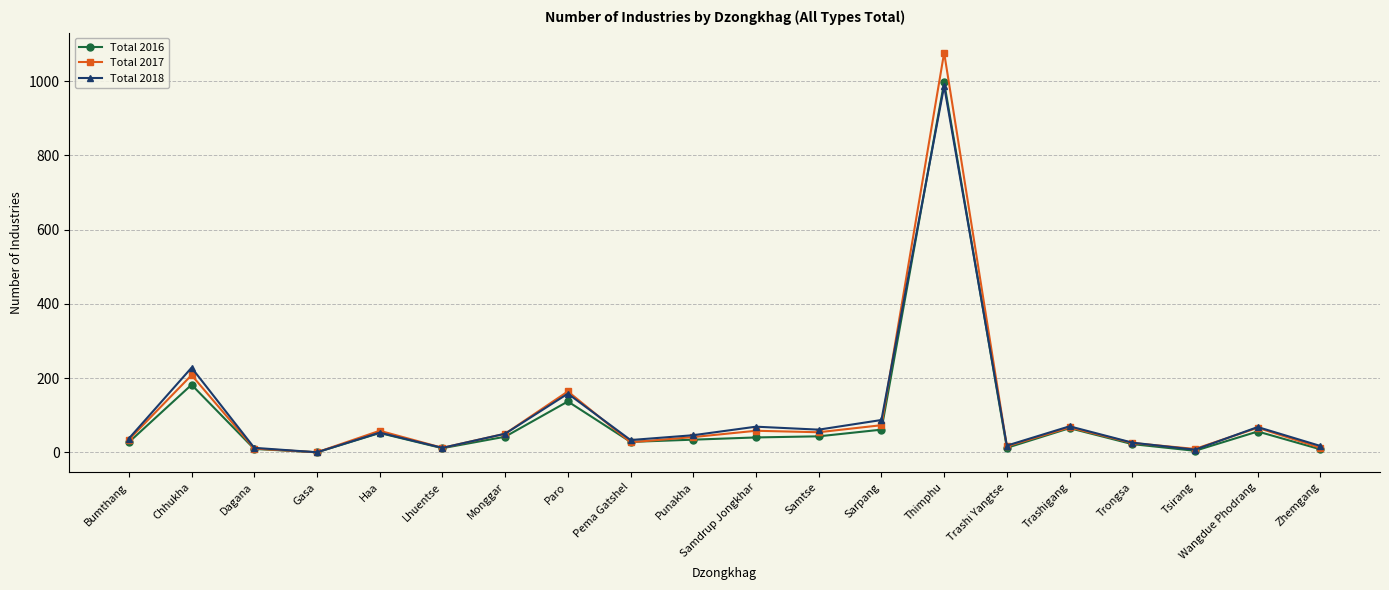

What position from the left is Lhuentse?

6